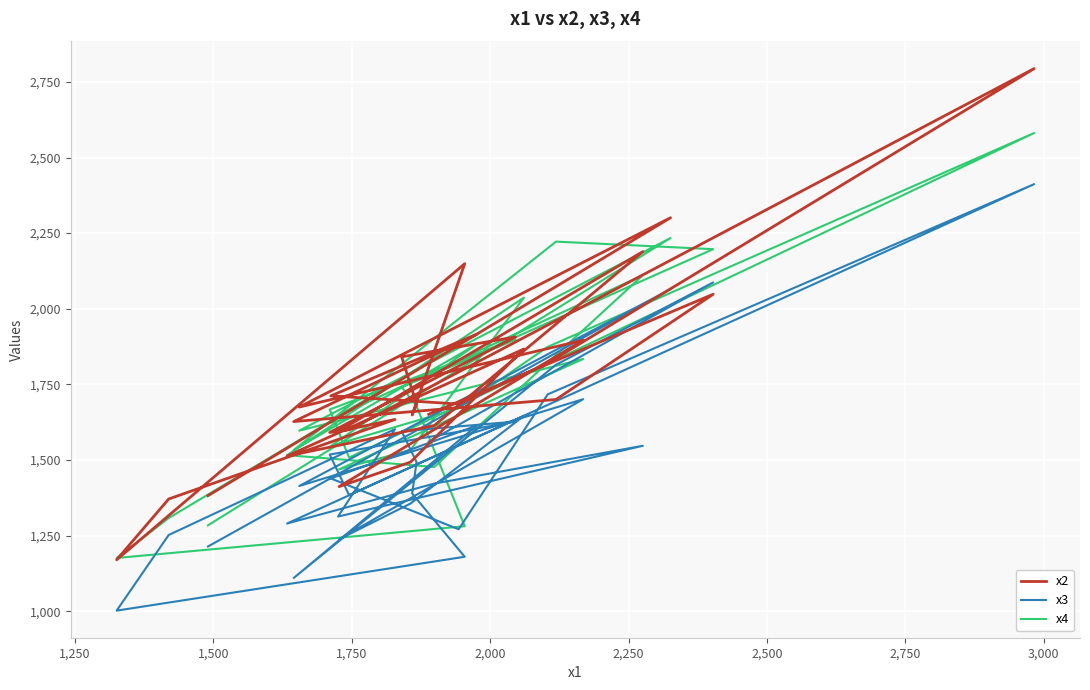

How many lines are shown in the chart?

3